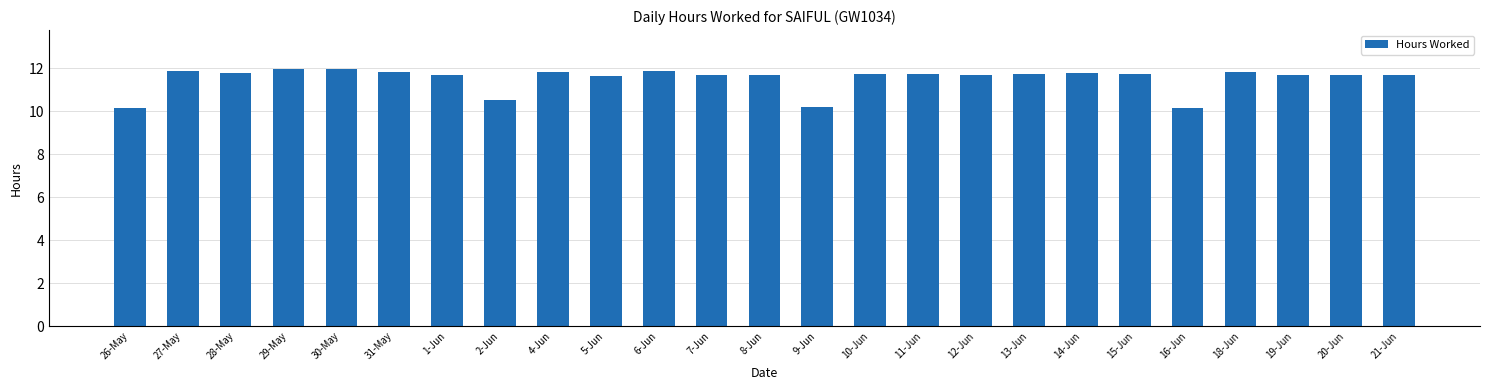

Between 11-Jun and 29-May, which is larger?

29-May